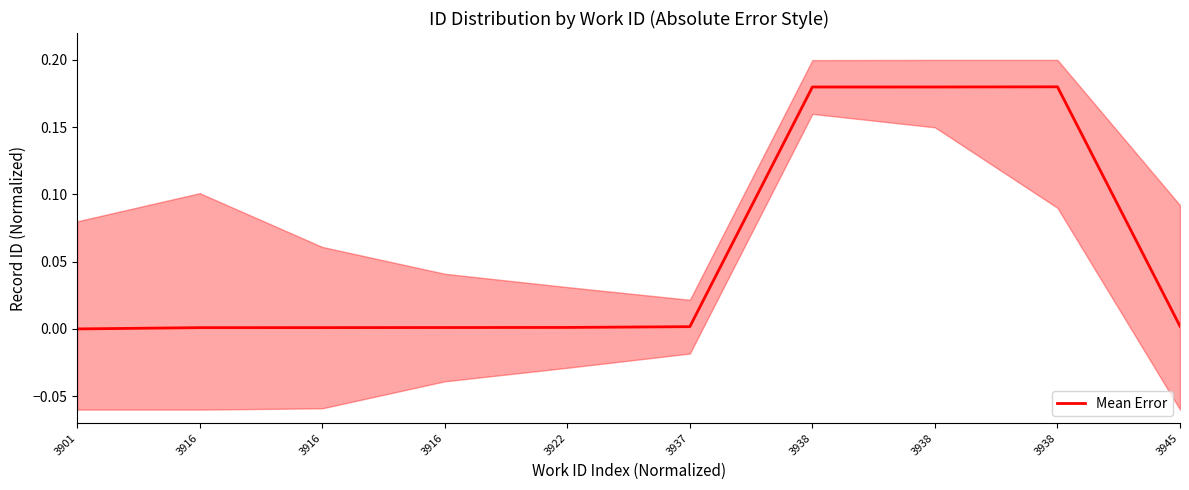

True or false: the data shows 0.0 at 3937.

True